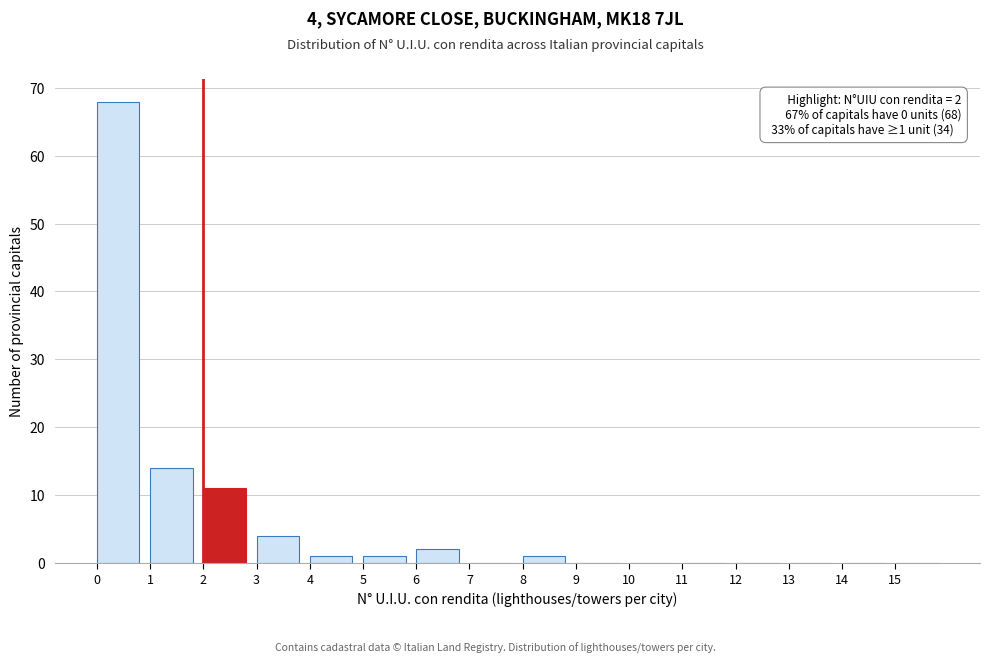

Over which range of the x-axis is the bar tallest?

0 to 1